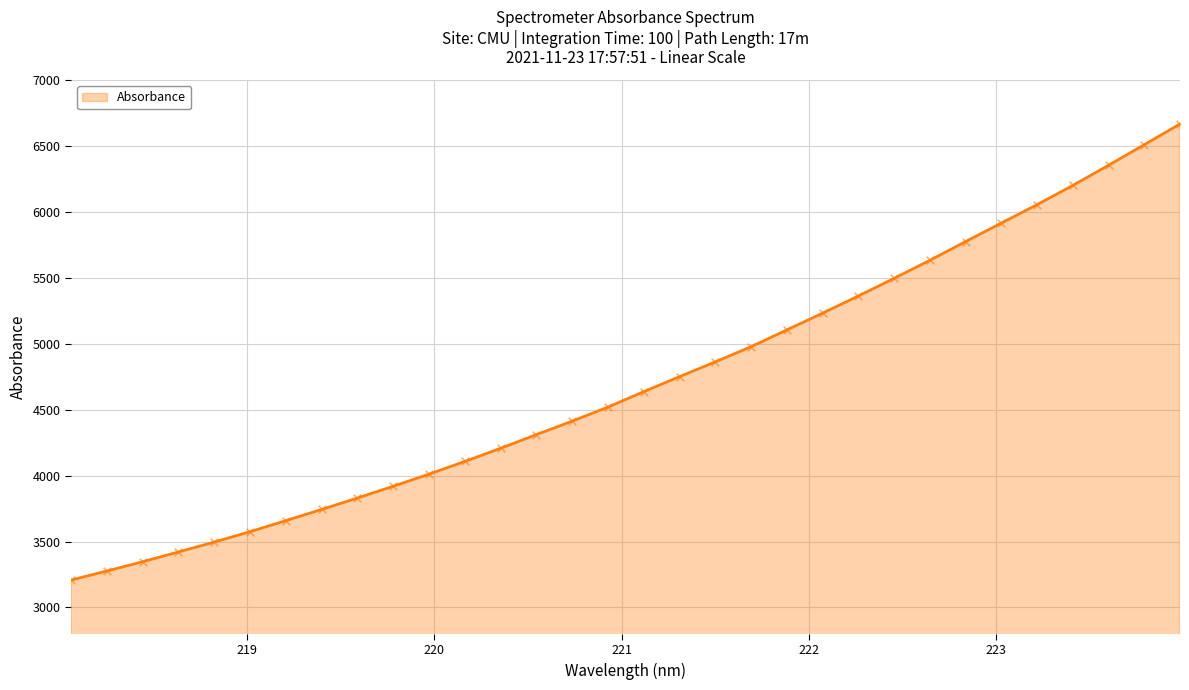

What is the difference between the maximum and minimum values?

3461.3